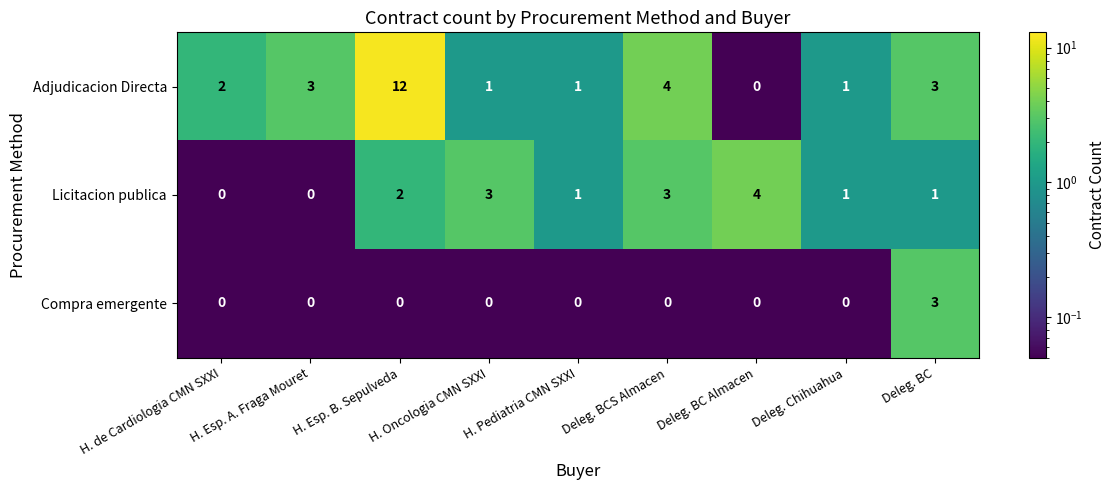

What is the maximum value for Licitacion publica?

4